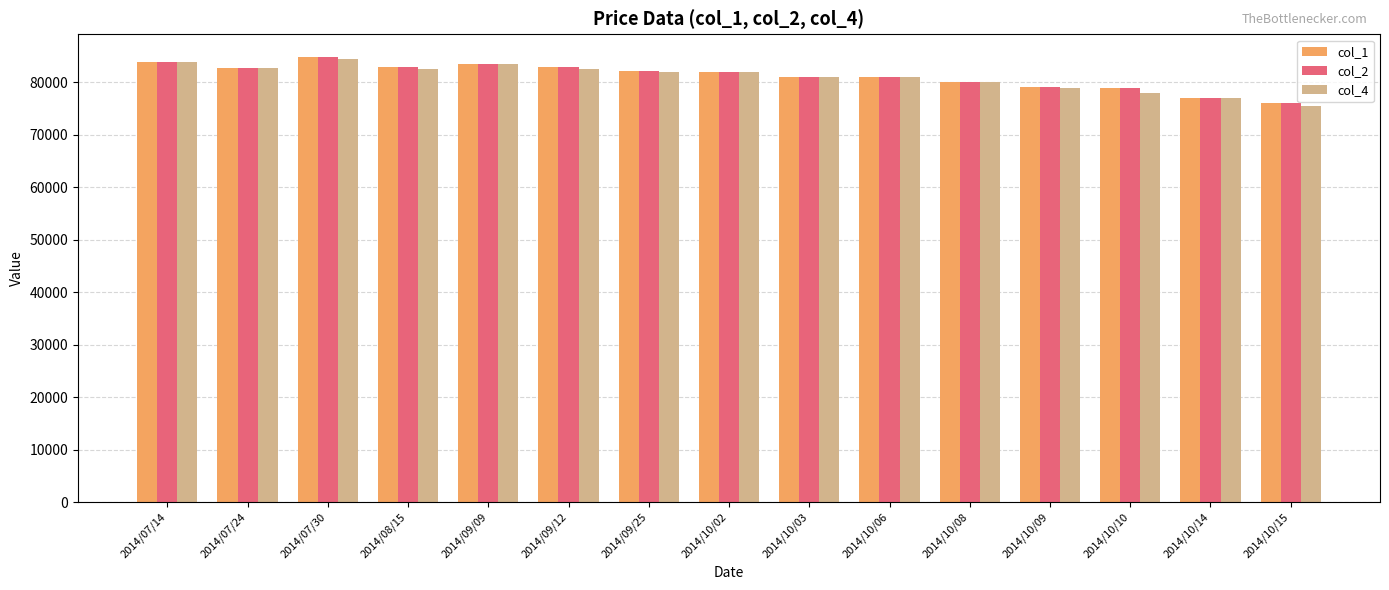

How many data points in col_2 are less than 82000?

7